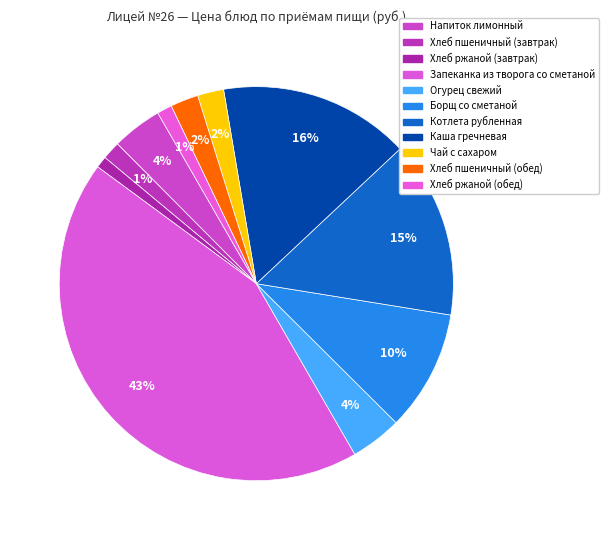

Which slice is the largest?

Запеканка из творога со сметаной